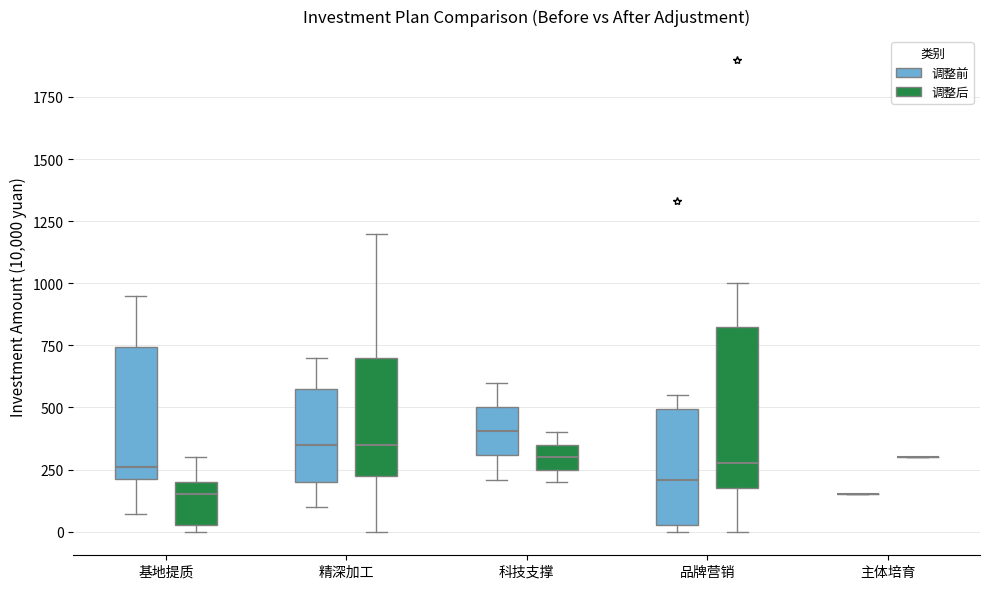

Reading left to right, read every box against the y-axis: the position of its median line, the range the box covers, and the ends of its whiskers. The values are not printed on the chart, so give them approximately, as read against the axis.

基地提质 (调整前): median 250, box 200 to 750, whiskers 50 to 950
基地提质 (调整后): median 150, box 50 to 200, whiskers 0 to 300
精深加工 (调整前): median 350, box 200 to 600, whiskers 100 to 700
精深加工 (调整后): median 350, box 250 to 700, whiskers 0 to 1200
科技支撑 (调整前): median 400, box 300 to 500, whiskers 200 to 600
科技支撑 (调整后): median 300, box 250 to 350, whiskers 200 to 400
品牌营销 (调整前): median 200, box 50 to 500, whiskers 0 to 550
品牌营销 (调整后): median 300, box 200 to 850, whiskers 0 to 1000
主体培育 (调整前): box collapsed to a line at 150, whiskers 150 to 150
主体培育 (调整后): box collapsed to a line at 300, whiskers 300 to 300